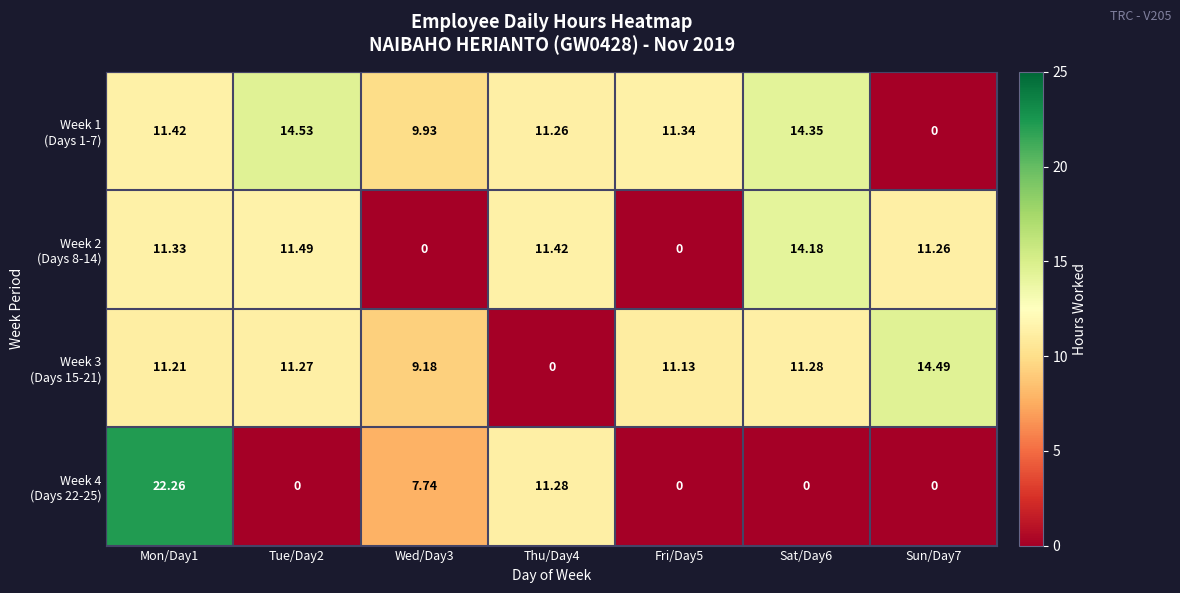

What is the difference between the highest and lowest values at Mon/Day1?

11.1